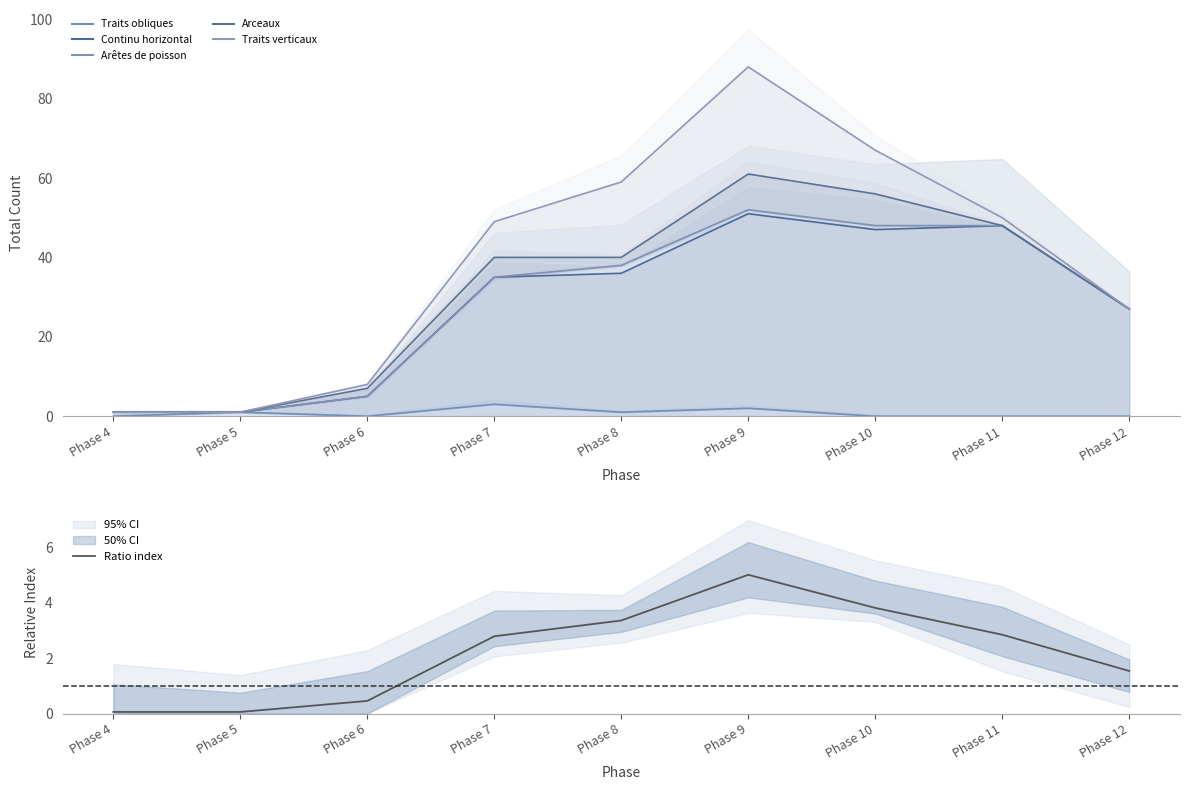

What is the total value across all series at Phase 6?

25.5